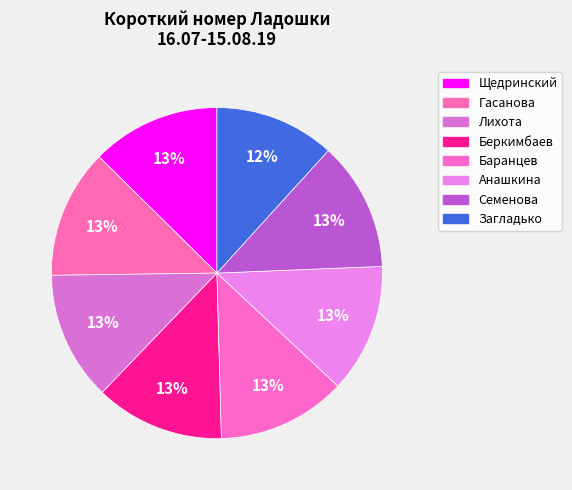

To the nearest percent, what percentage of the pie is Щедринский?

13%